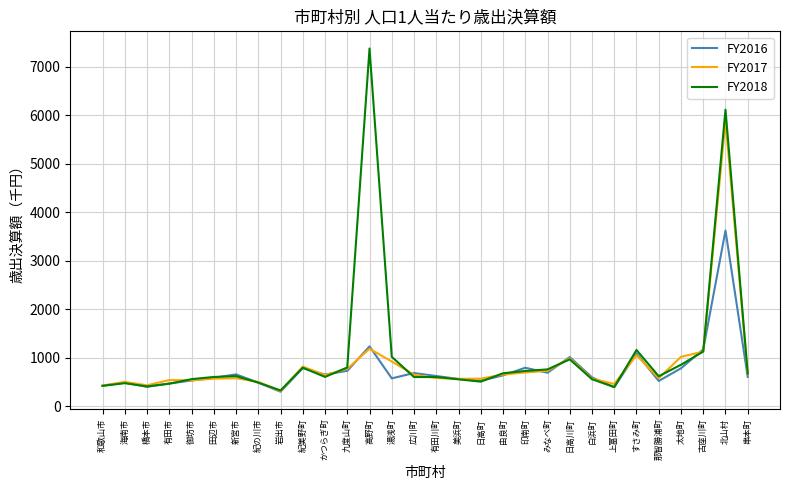

In FY2018, how many points are higher than both neighbors (excluding endpoints)?

7